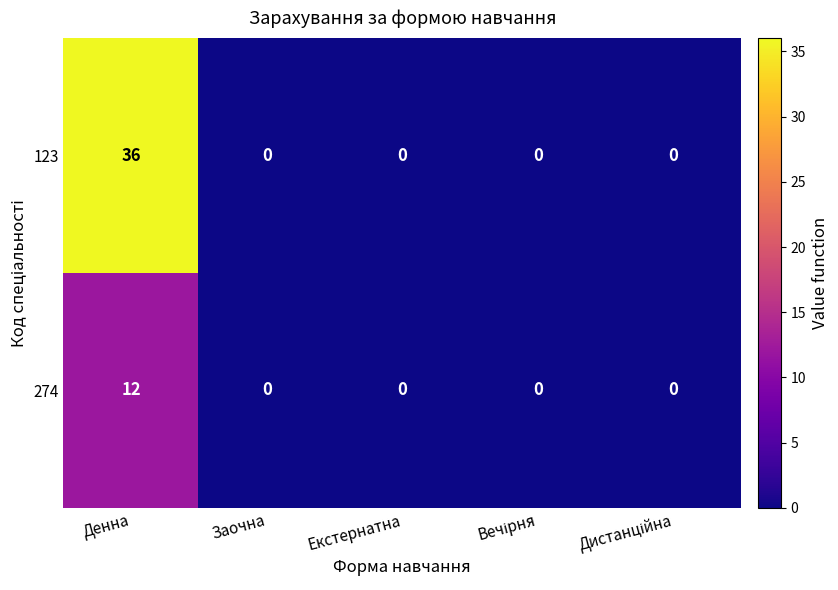

Rank the series at Денна from lowest to highest value.

274, 123